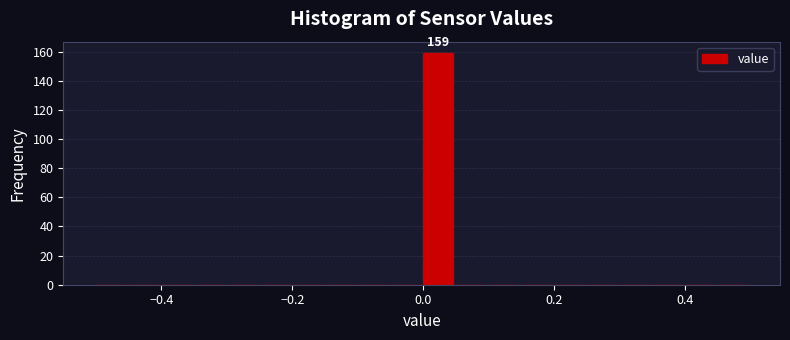

Around what value on the x-axis is the tallest bar? Give the approximate position of its centre, as read against the axis.

0.02